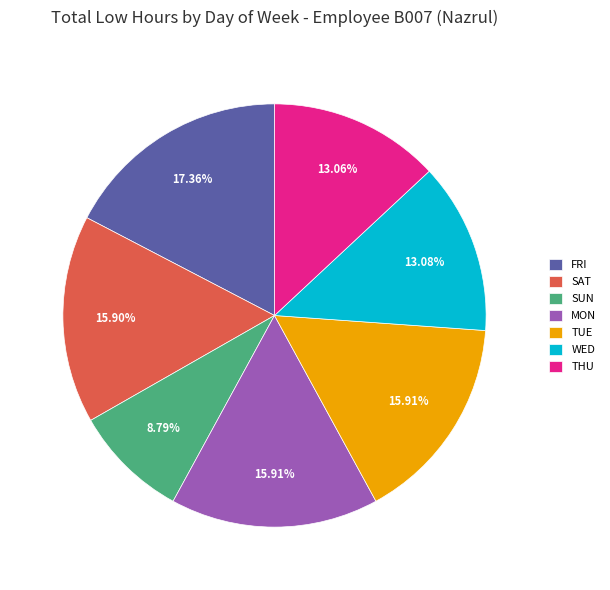

Does any single category account for the majority?

No